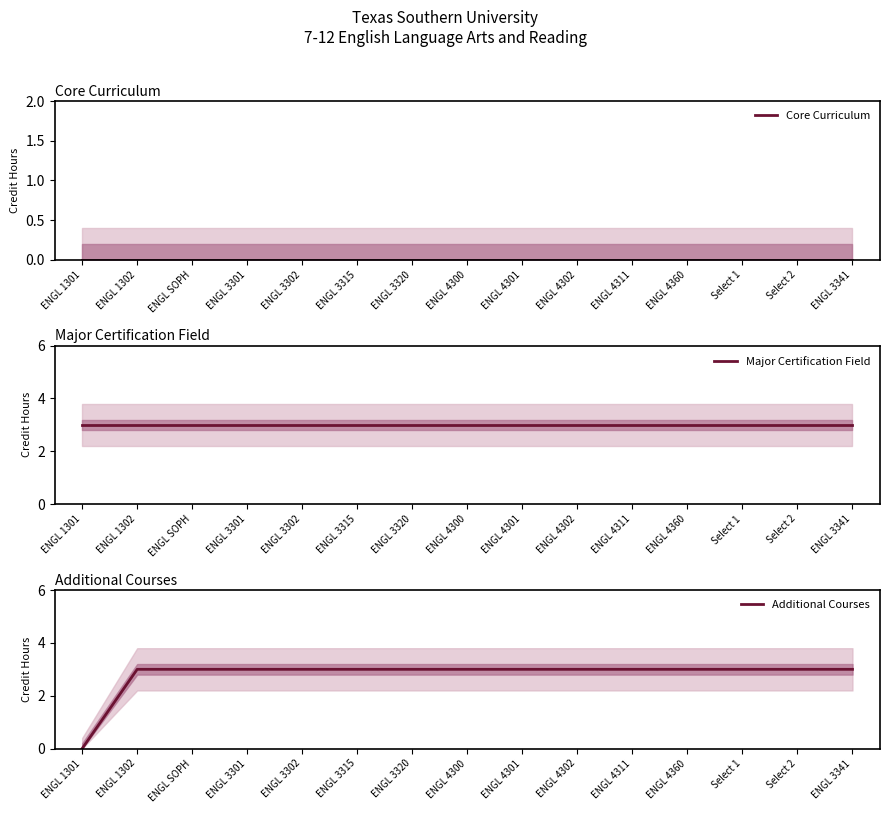

The Additional Courses series shows 3 at ENGL 3315. True or false?

True